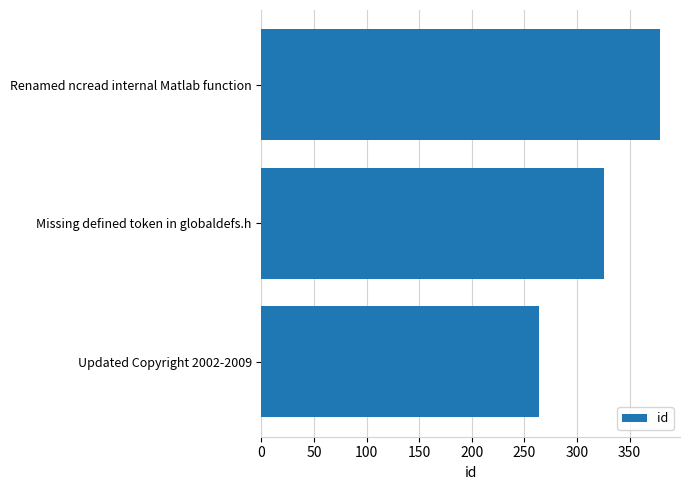

The value at Renamed ncread internal Matlab function is 379. True or false?

True